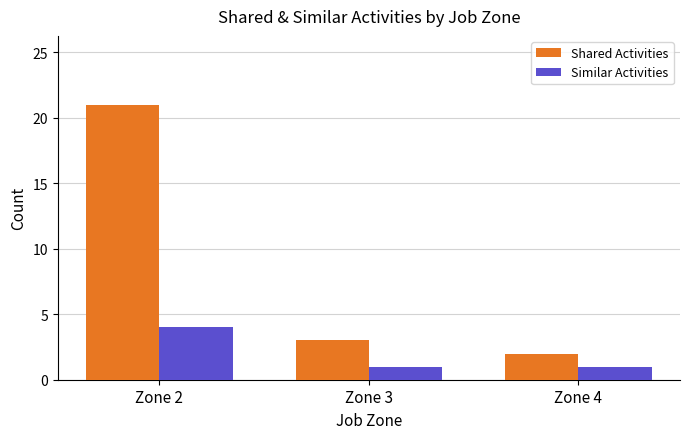

How many groups of bars are there?

3